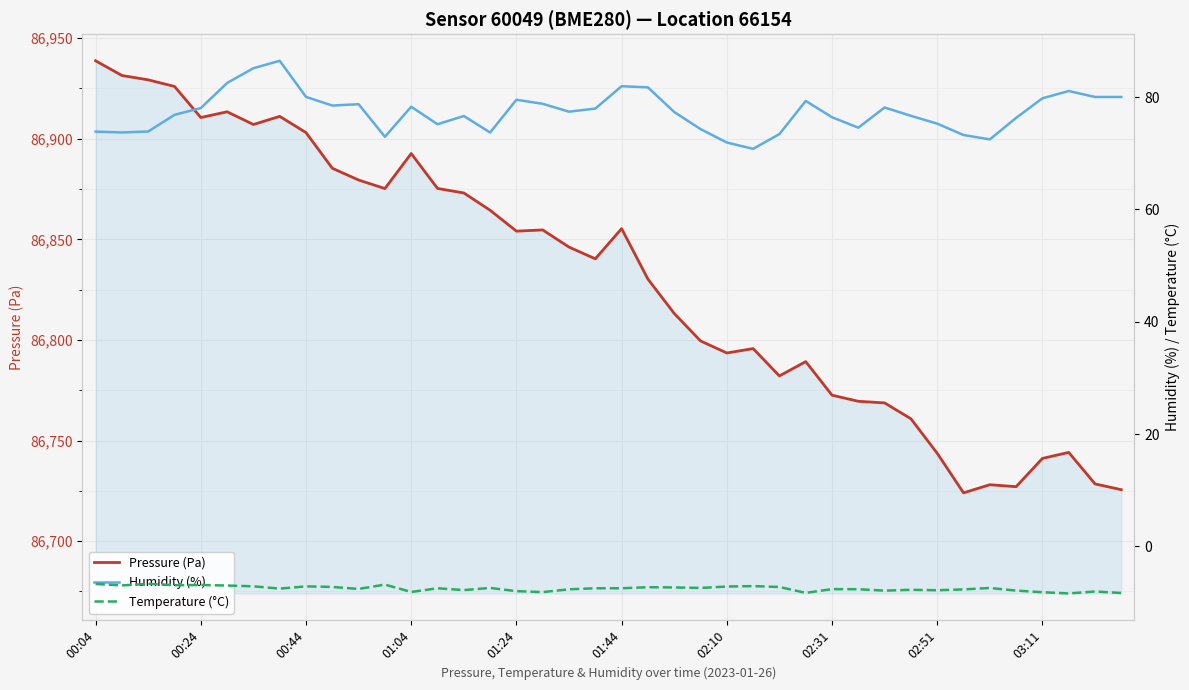

True or false: Pressure (Pa) has a value of 86854.1 at 01:24.

True